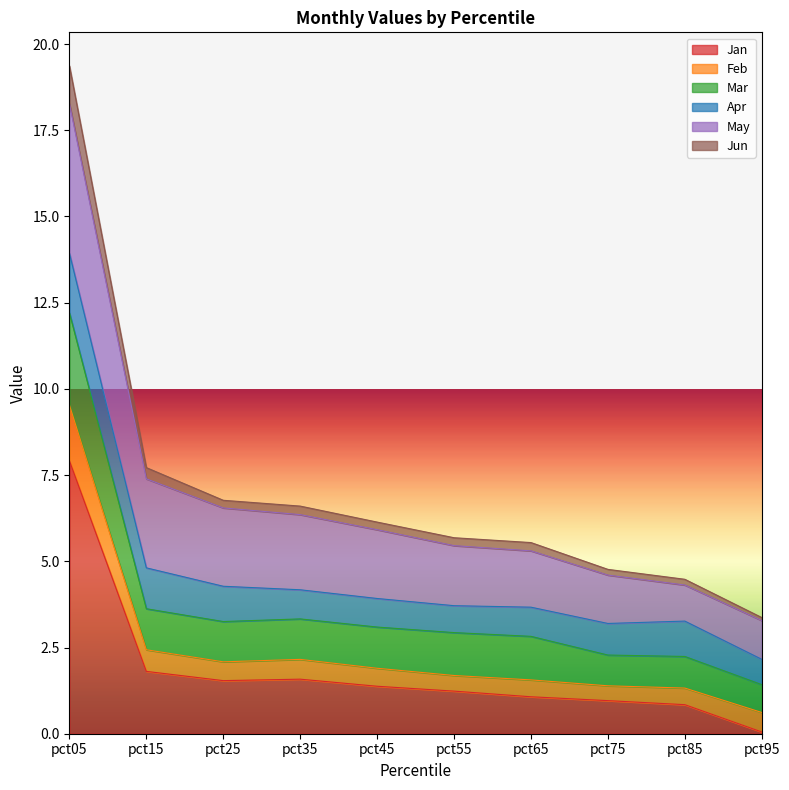

At which category is the sum across all series the highest?

pct05